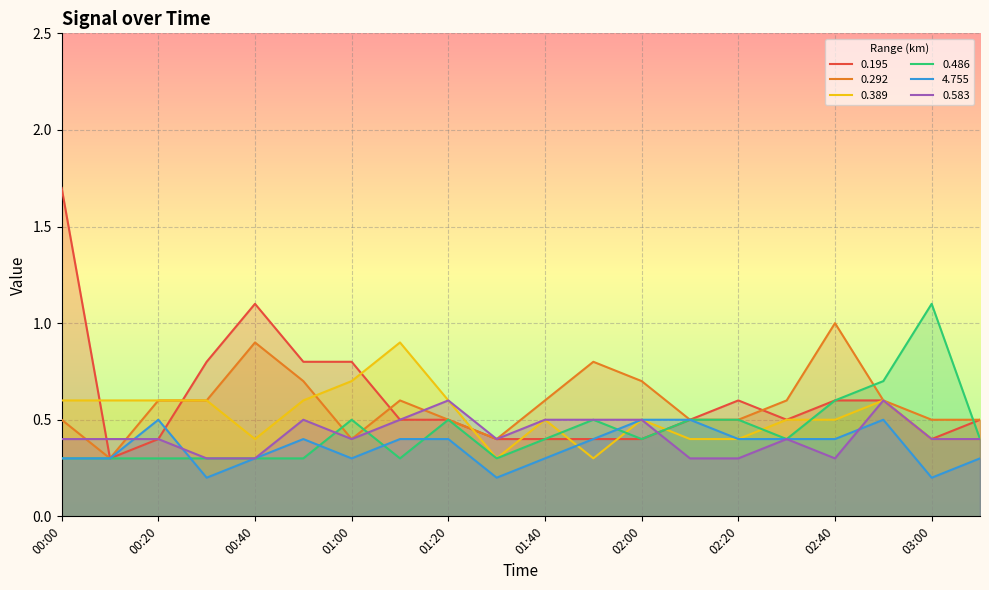

True or false: 0.389 has a value of 1.0 at 00:10.

False